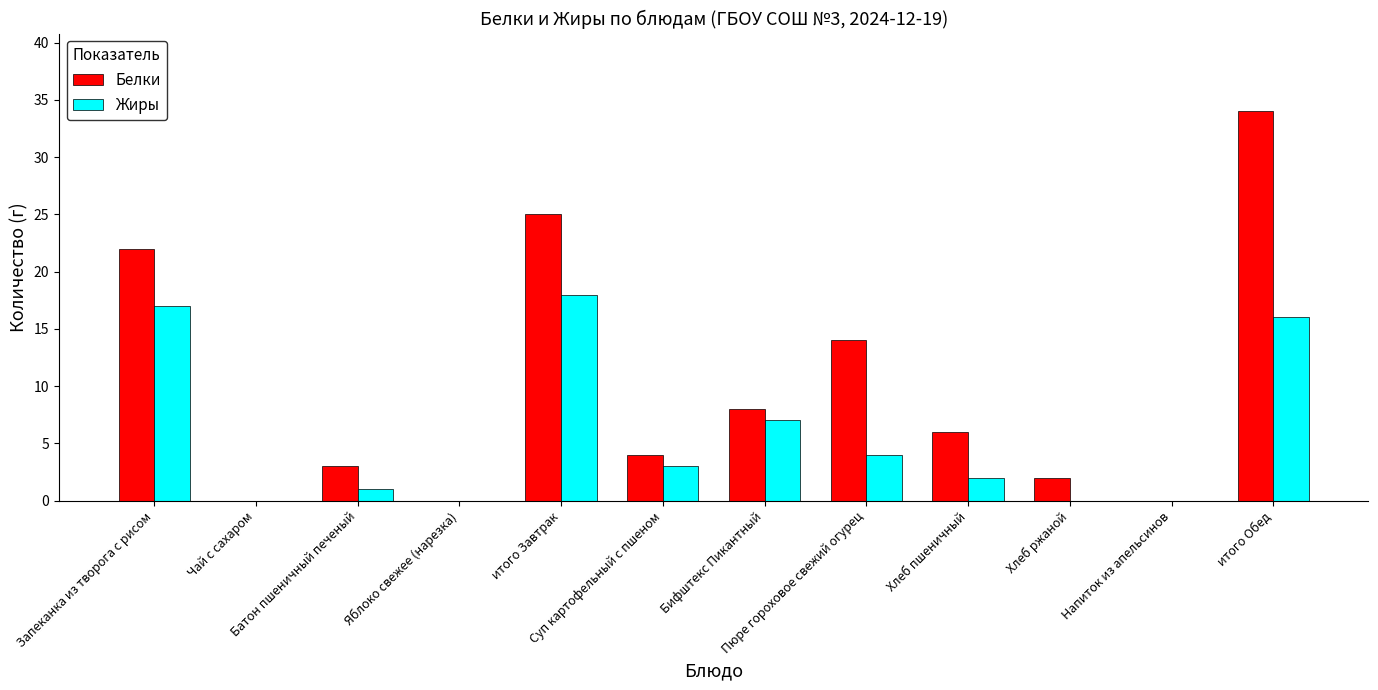

How many categories are shown in the chart?

12